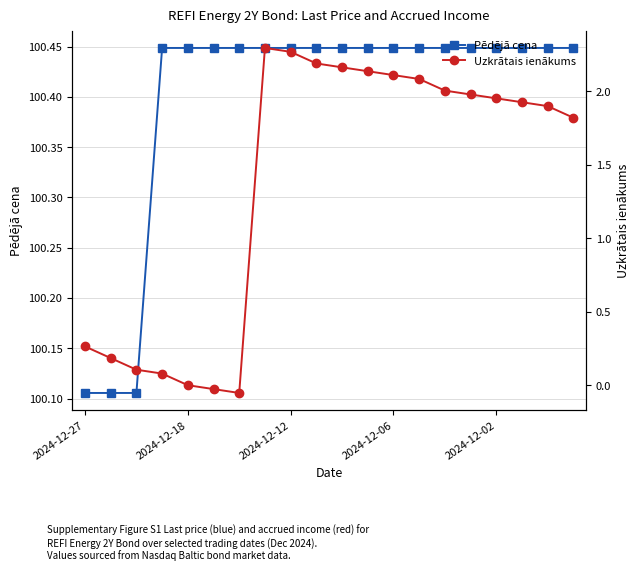

Does the chart have visible grid lines?

Yes